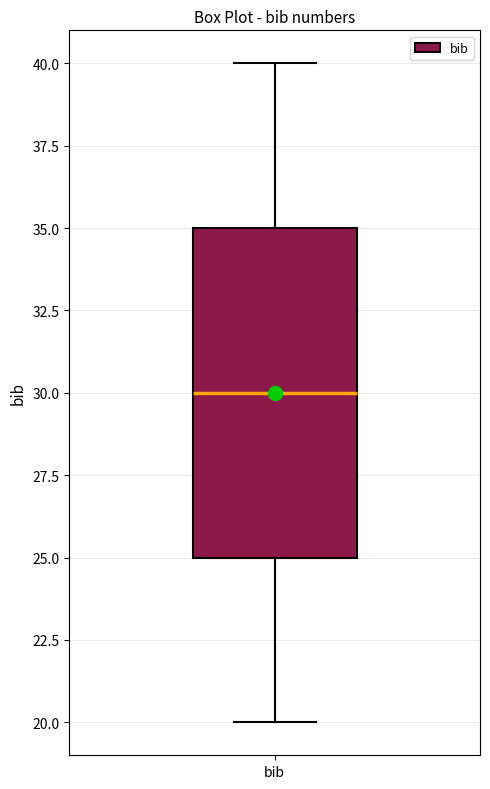

Read this box plot against the y-axis: the position of the median line, the range covered by the box, and the ends of both whiskers. The values are not printed on the chart, so give them approximately, as read against the axis.

median 30, box 25 to 35, whiskers 20 to 40